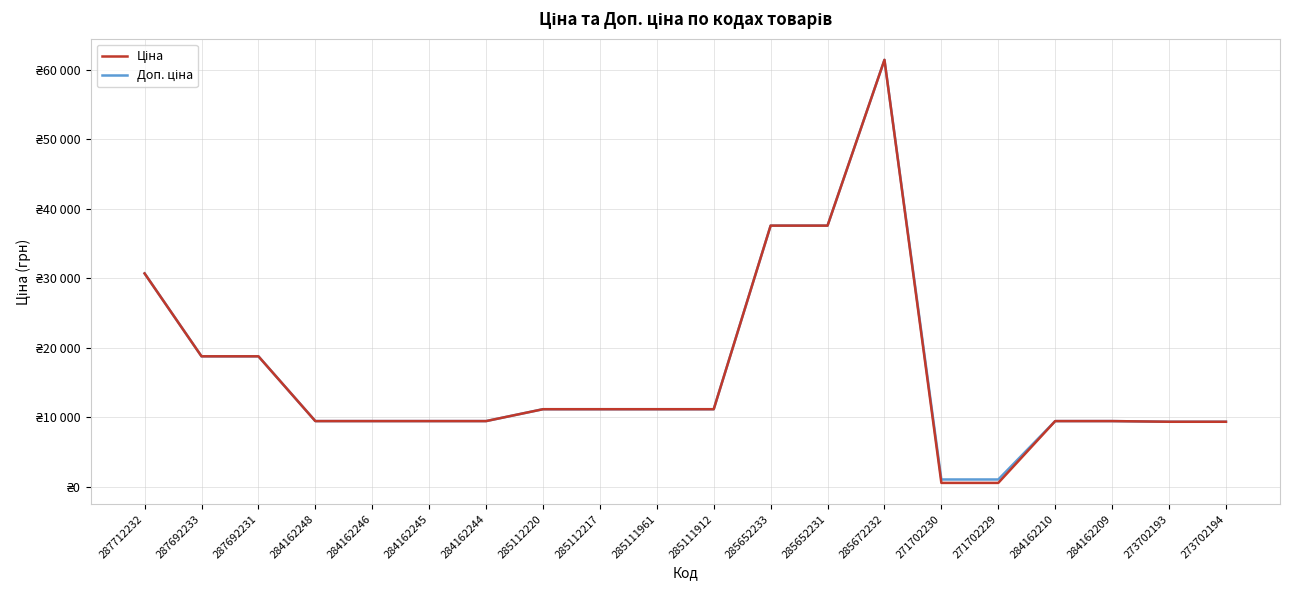

True or false: Доп. ціна has more than 2 interior local peaks.

False